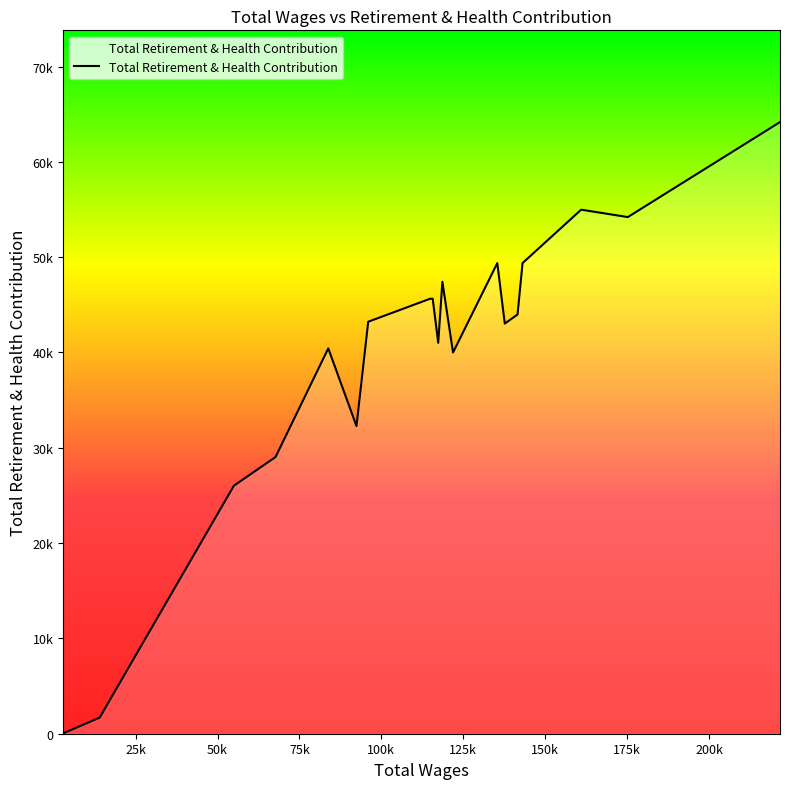

Which category has the highest value across all series?

221697.0